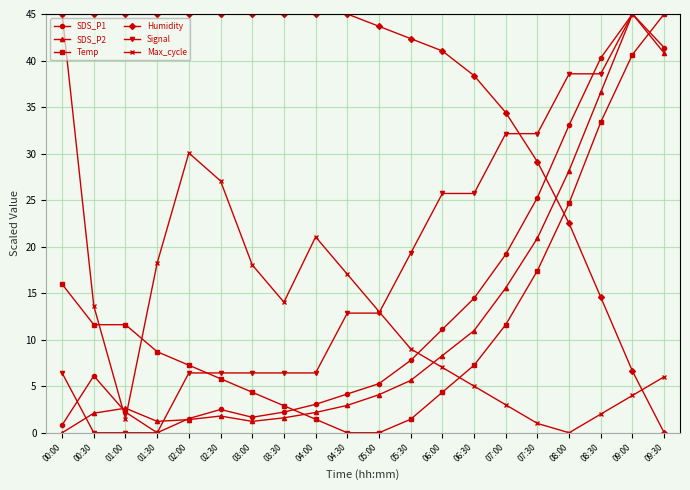

True or false: SDS_P2 and Max_cycle cross at least once.

True